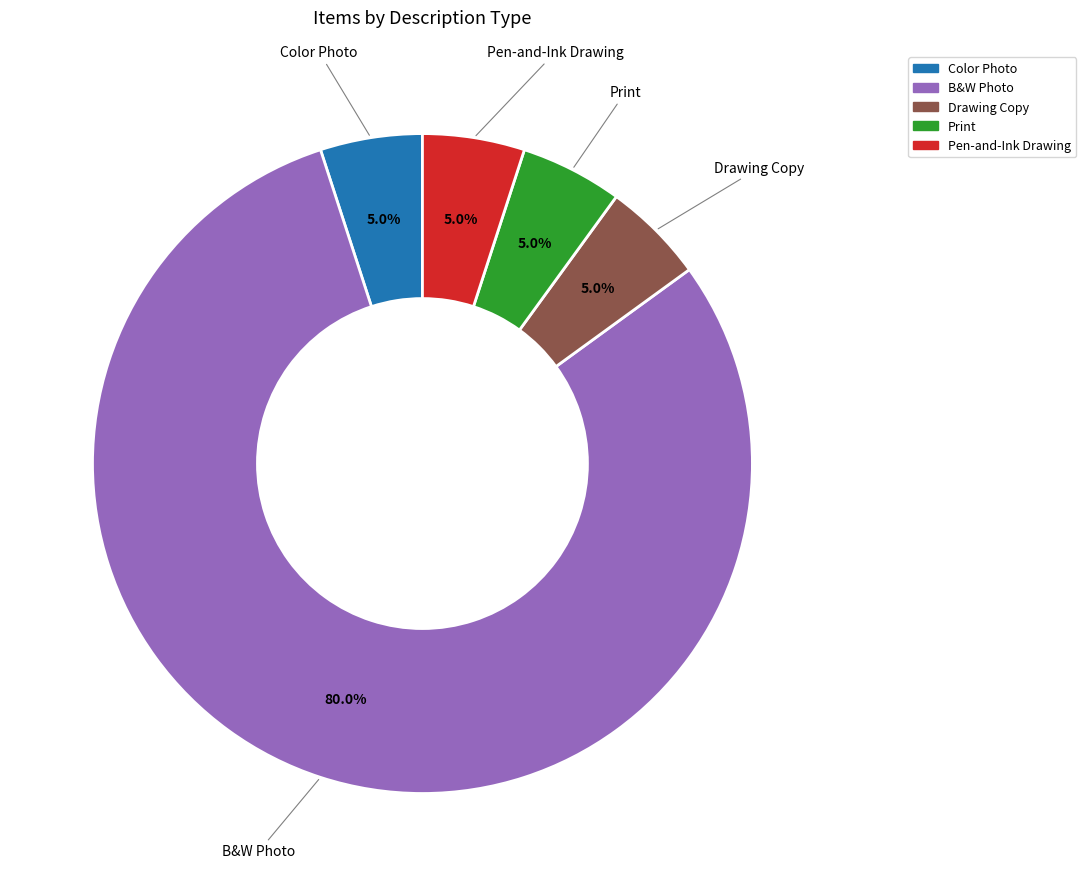

Count the number of slices in the pie.

5